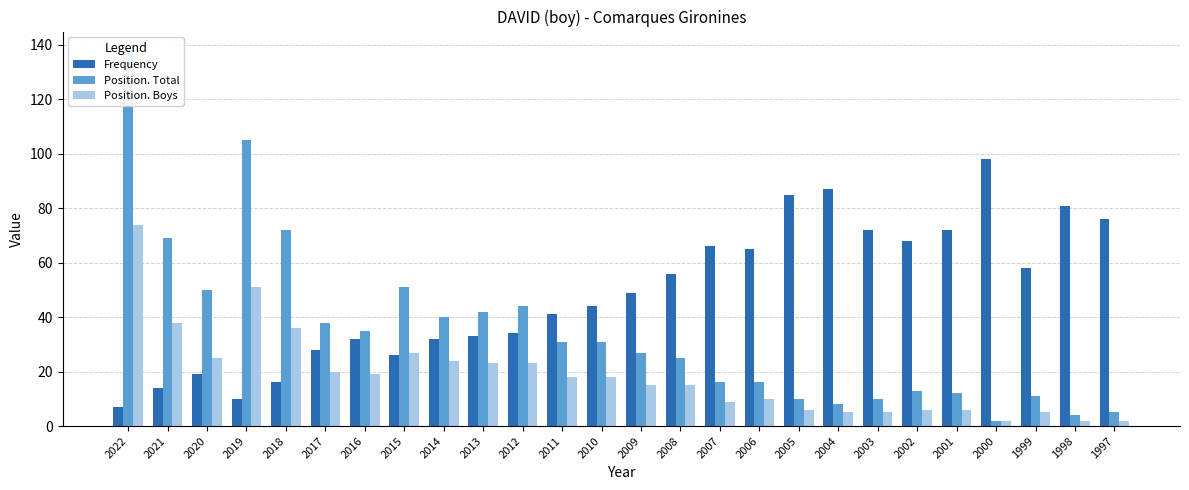

What value does the Frequency series have at 2020?

19